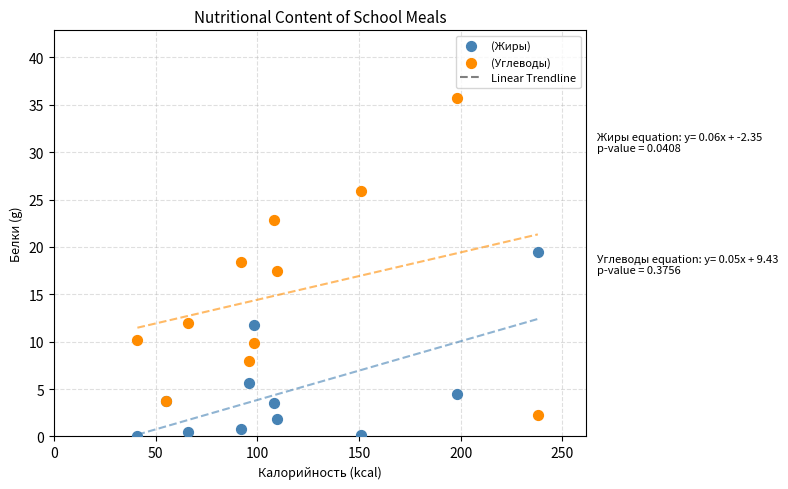

Which series contains the highest Y value?

(Углеводы)